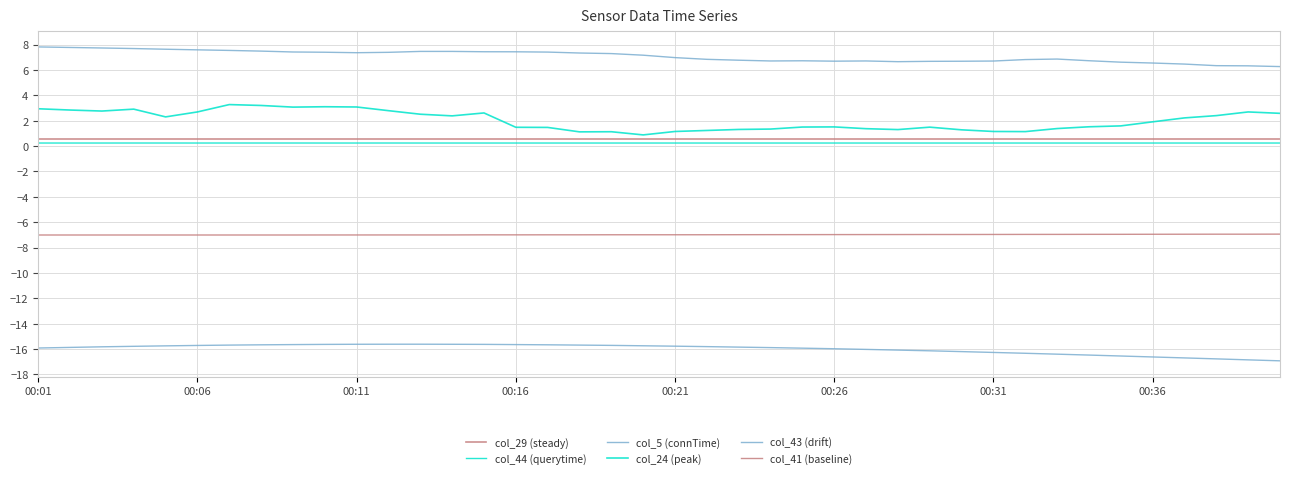

What is the maximum value shown in the chart?

7.8